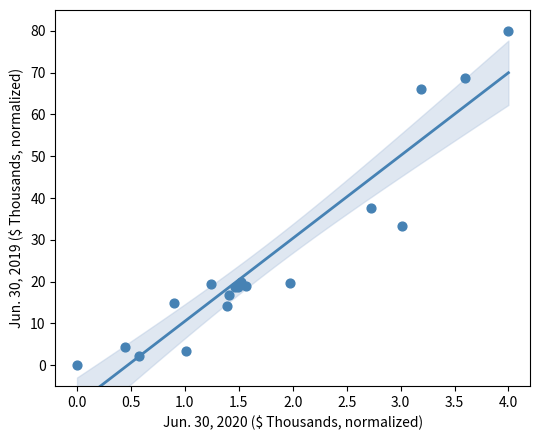

What Y value in the scatter plot is closest to 40?

37.5